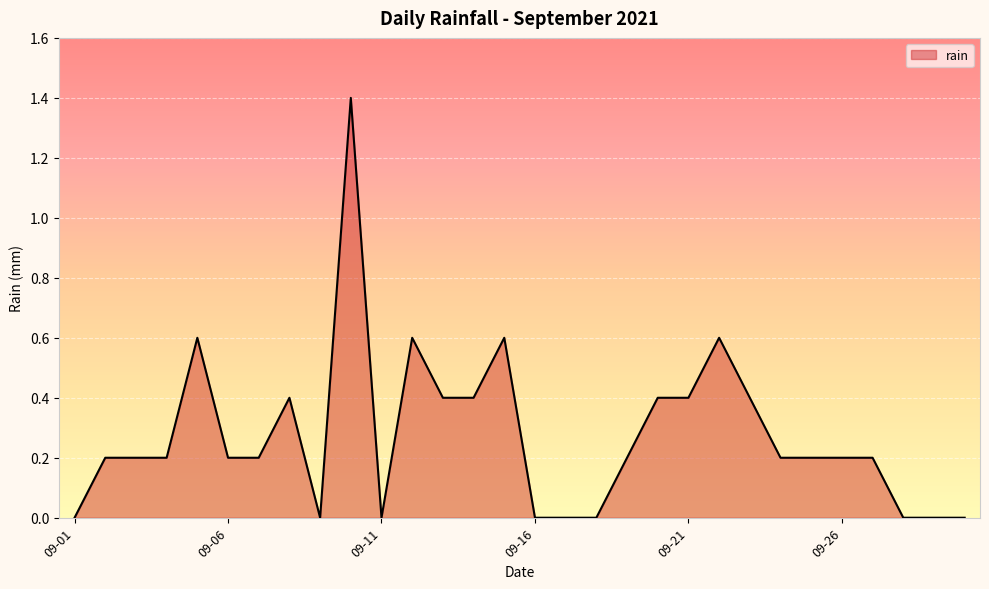

What is the maximum value shown in the chart?

1.4